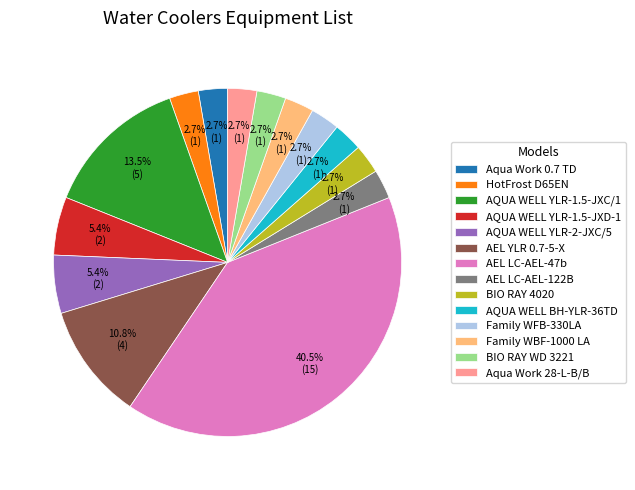

Which has a higher value, AEL LC-AEL-47b or AQUA WELL YLR-2-JXC/5?

AEL LC-AEL-47b